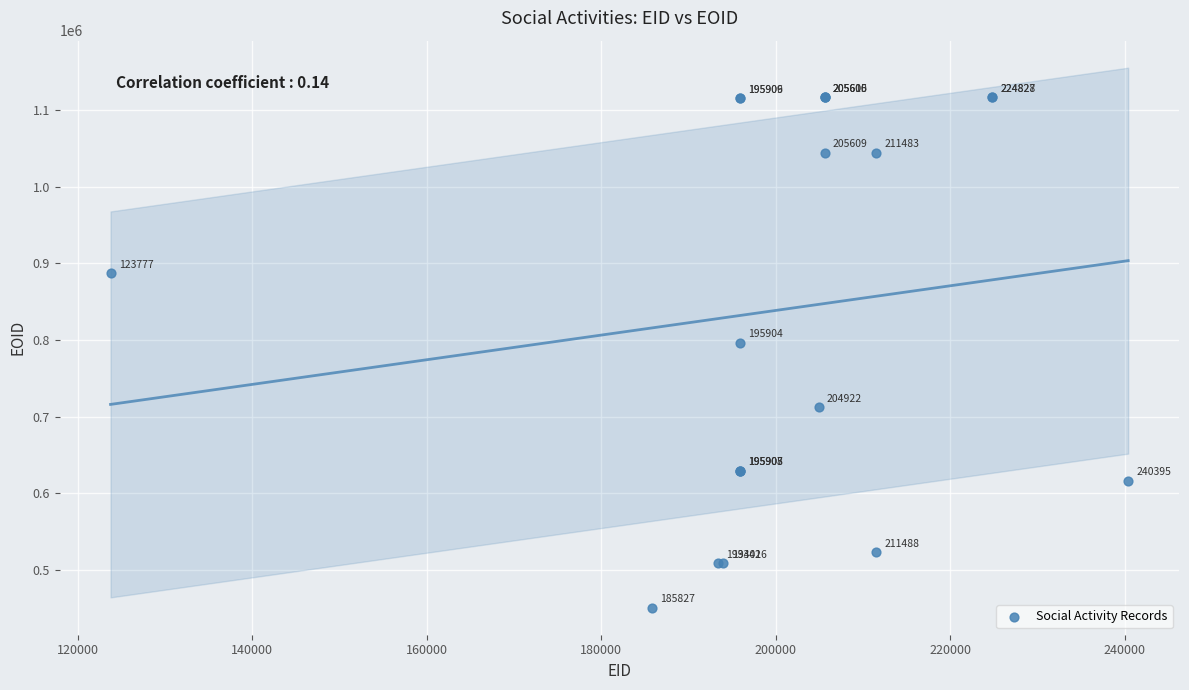

What Y value in the scatter plot is closest to 783581?

796463